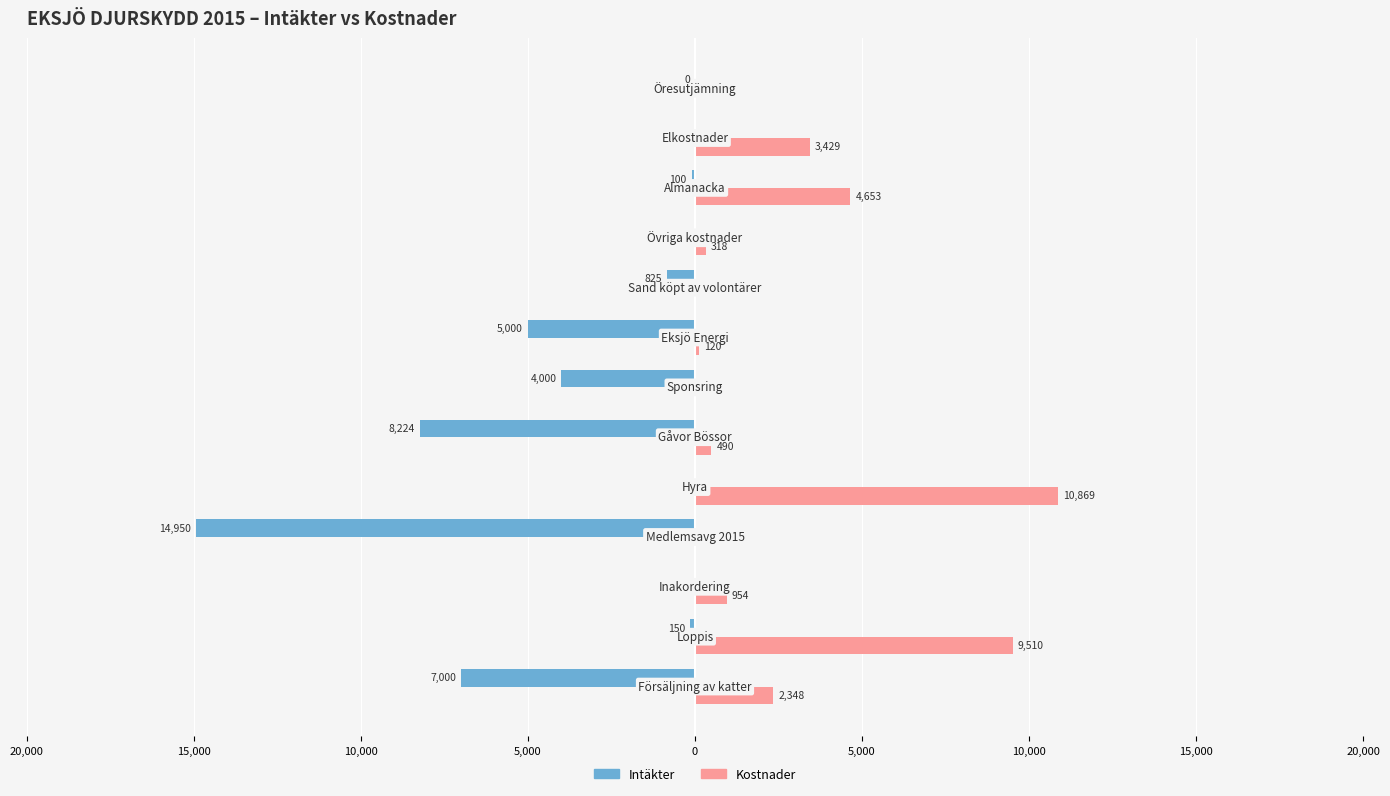

What are all the series names shown in the legend?

Intäkter, Kostnader